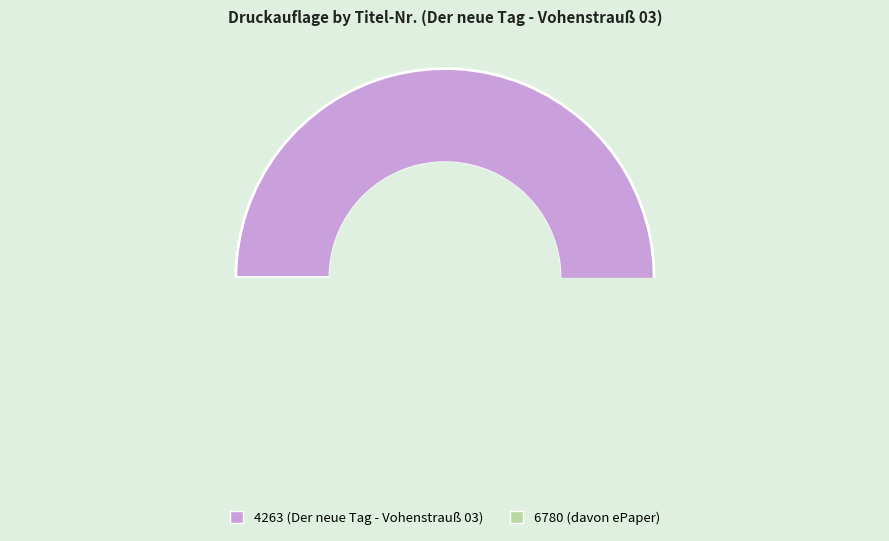

How much of the chart is everything except 4263?

16.7%